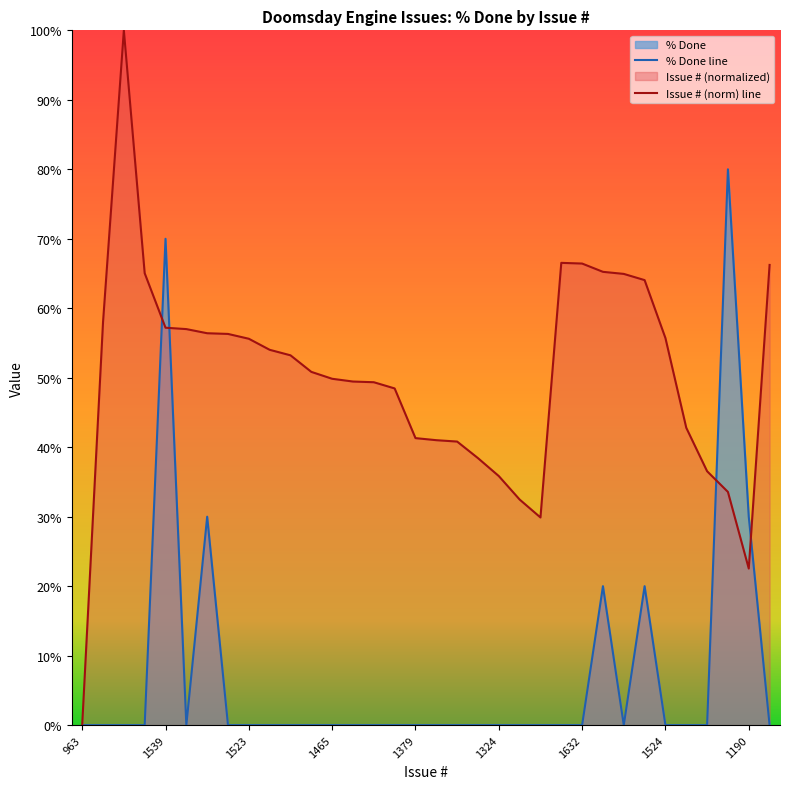

How many lines are shown in the chart?

2